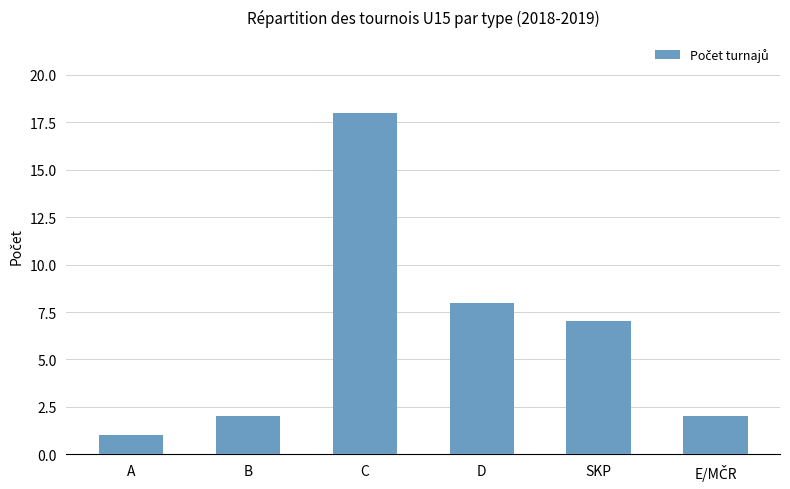

Is it true that the value at SKP is 5?

False